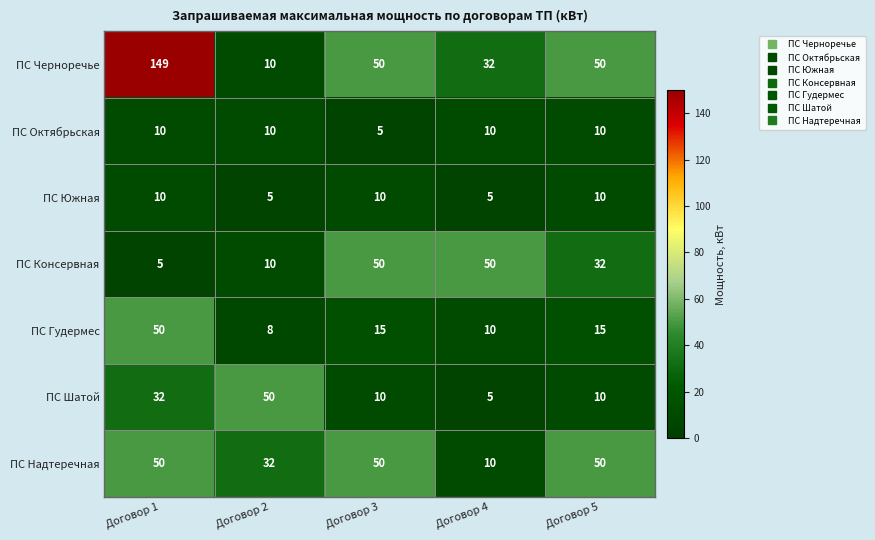

What is the difference between the highest and lowest values at Договор 2?

45